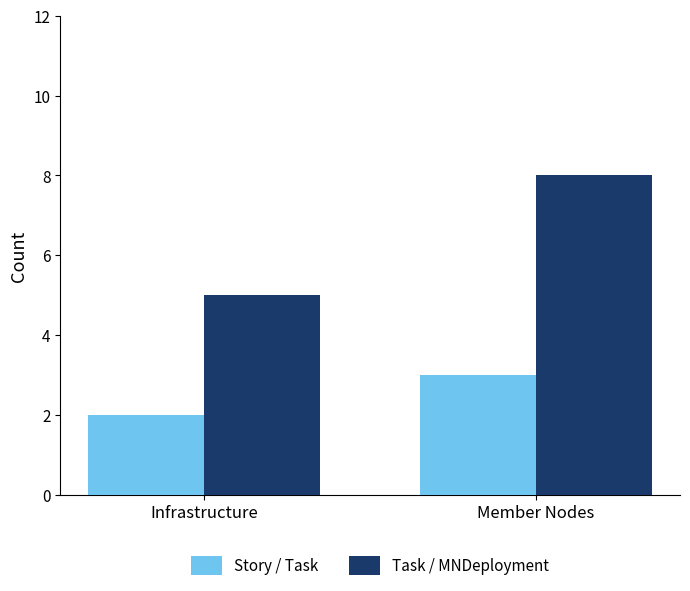

What position from the right is Infrastructure?

2